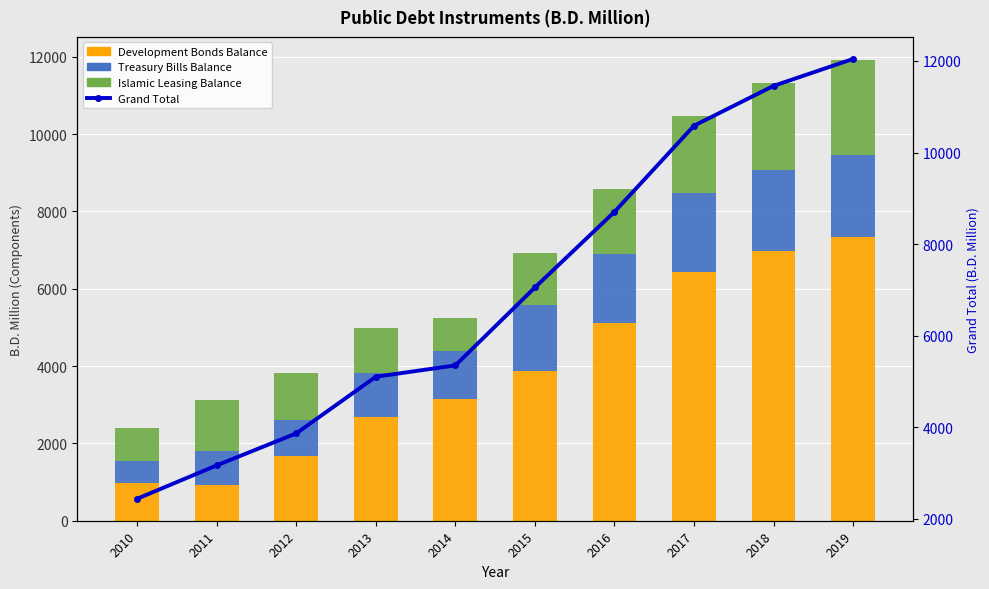

Does the chart contain stacked bars?

No